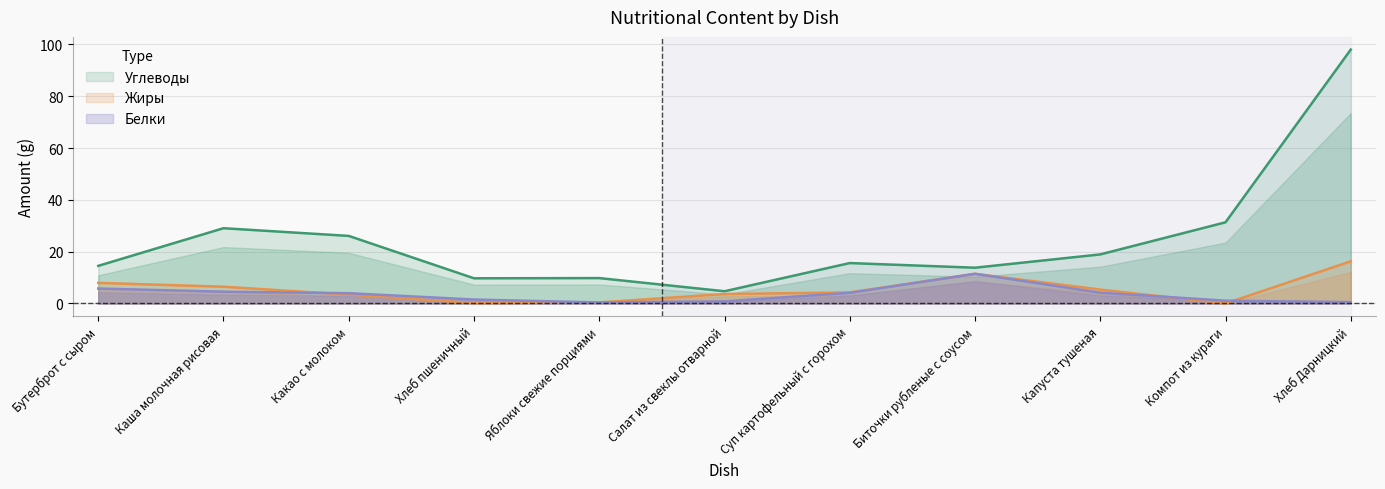

The value of Белки at Хлеб Дарницкий is 0.7. True or false?

False